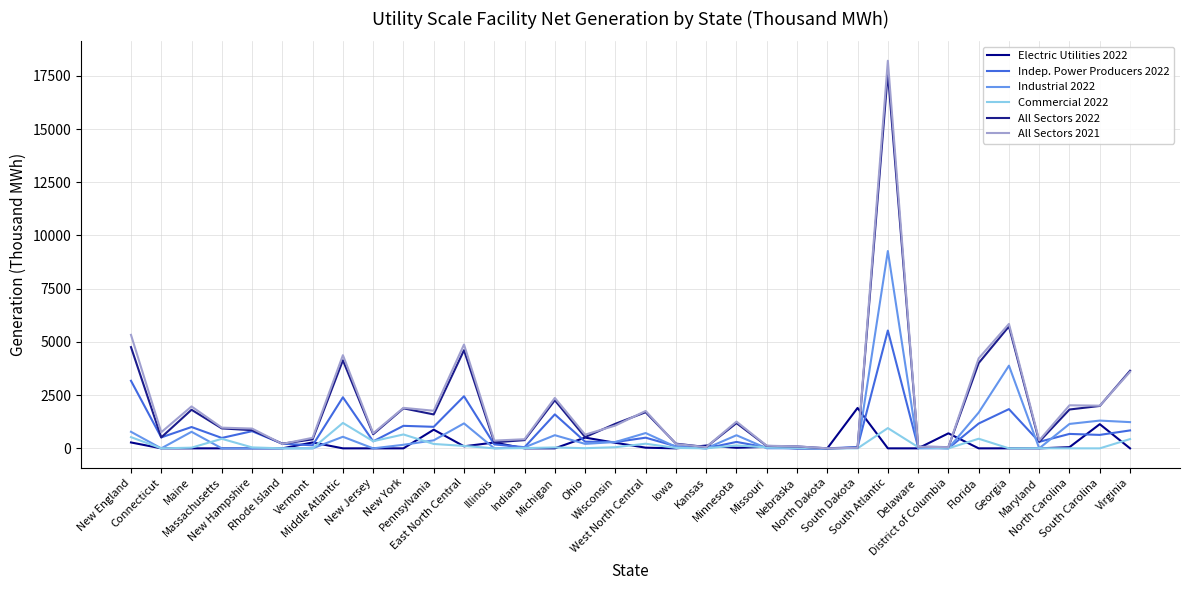

How many times do Indep. Power Producers 2022 and All Sectors 2021 cross each other?

4